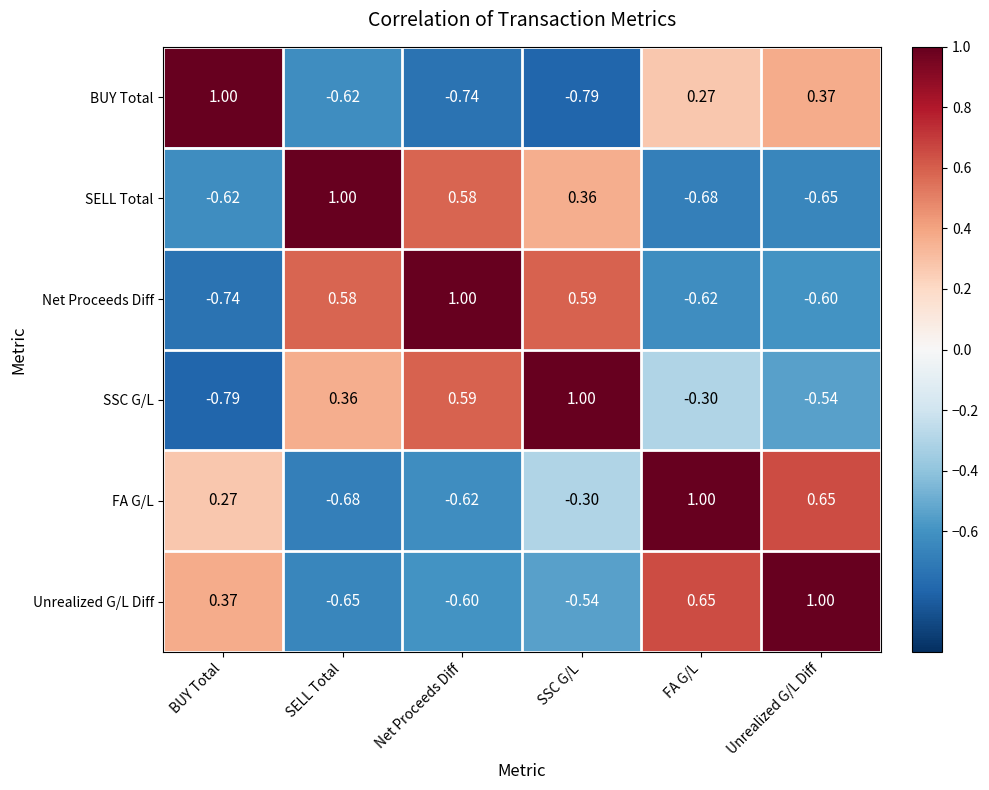

Where is SELL Total nearest to the value 0?

SSC G/L